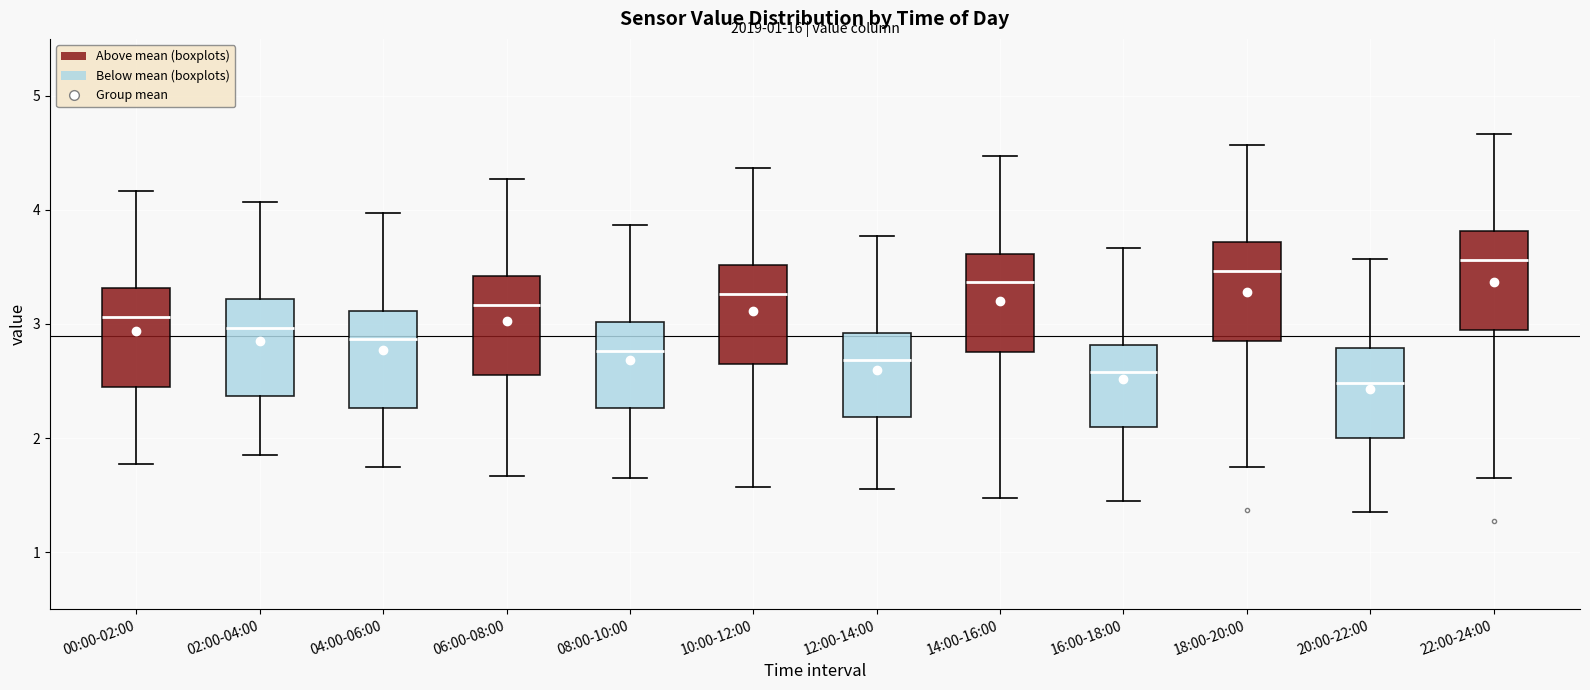

Reading left to right, transcribe this box plot: for each box, give where its median line is, the range the box spans, and where its two whiskers end, as read against the y-axis. The values are not printed on the chart, so give them approximately, as read against the axis.

00:00-02:00: median 3.1, box 2.5 to 3.3, whiskers 1.8 to 4.2
02:00-04:00: median 3.0, box 2.4 to 3.2, whiskers 1.9 to 4.1
04:00-06:00: median 2.9, box 2.3 to 3.1, whiskers 1.8 to 4.0
06:00-08:00: median 3.2, box 2.6 to 3.4, whiskers 1.7 to 4.3
08:00-10:00: median 2.8, box 2.3 to 3.0, whiskers 1.7 to 3.9
10:00-12:00: median 3.3, box 2.7 to 3.5, whiskers 1.6 to 4.4
12:00-14:00: median 2.7, box 2.2 to 2.9, whiskers 1.6 to 3.8
14:00-16:00: median 3.4, box 2.8 to 3.6, whiskers 1.5 to 4.5
16:00-18:00: median 2.6, box 2.1 to 2.8, whiskers 1.5 to 3.7
18:00-20:00: median 3.5, box 2.9 to 3.7, whiskers 1.8 to 4.6
20:00-22:00: median 2.5, box 2.0 to 2.8, whiskers 1.4 to 3.6
22:00-24:00: median 3.6, box 3.0 to 3.8, whiskers 1.7 to 4.7